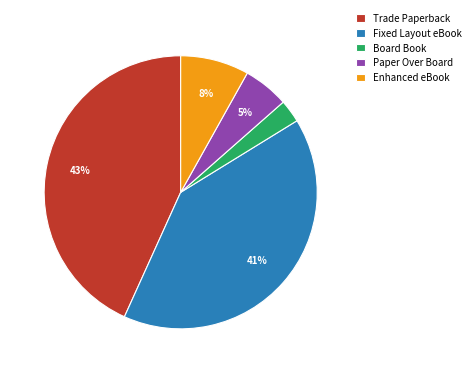

To the nearest percent, what portion does Enhanced eBook represent?

8%